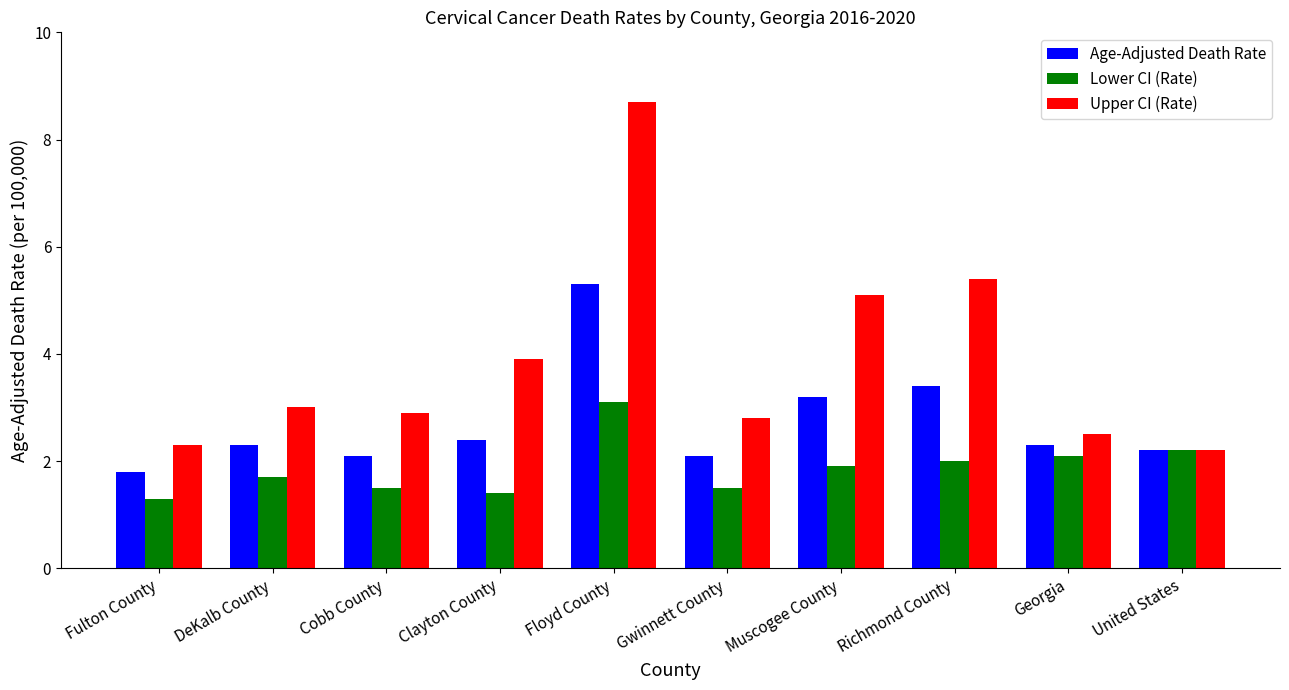

List the series in order of their overall mean, lowest first.

Lower CI (Rate), Age-Adjusted Death Rate, Upper CI (Rate)